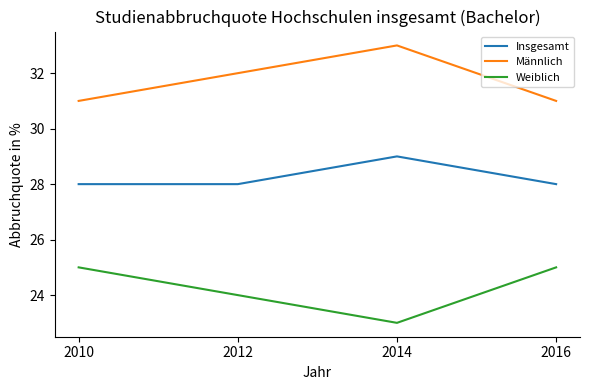

True or false: Männlich and Weiblich intersect in this chart.

False